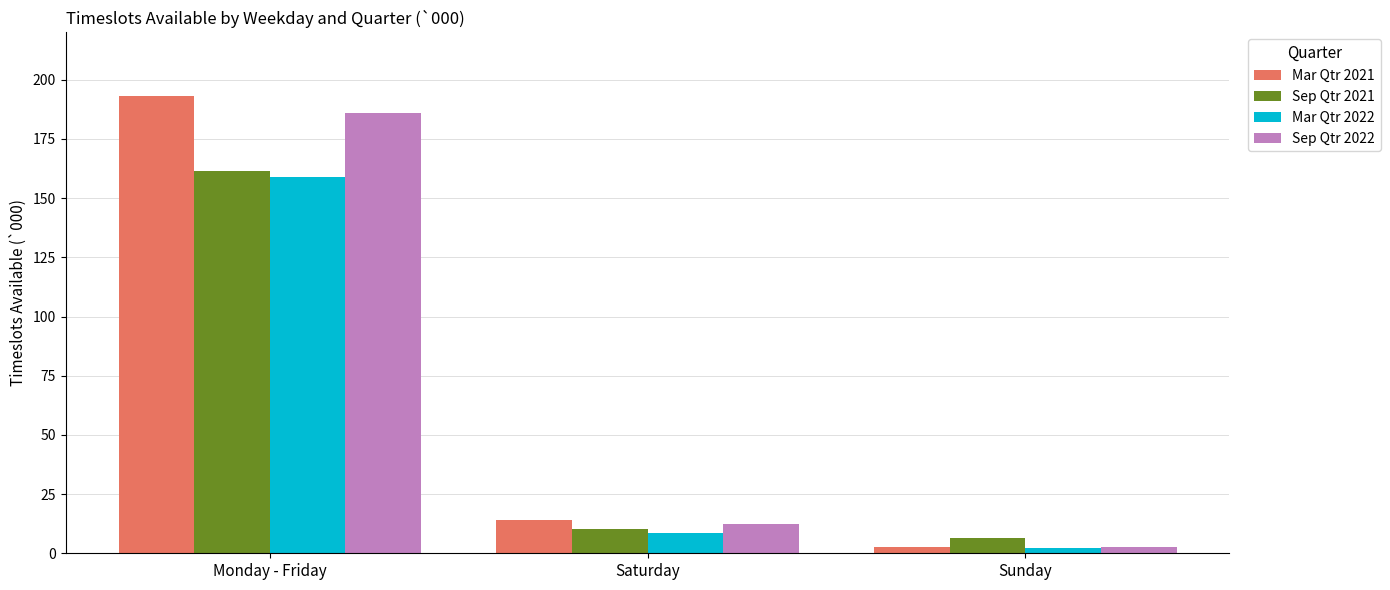

Rank the series by their average value, from highest to lowest.

Mar Qtr 2021, Sep Qtr 2022, Sep Qtr 2021, Mar Qtr 2022